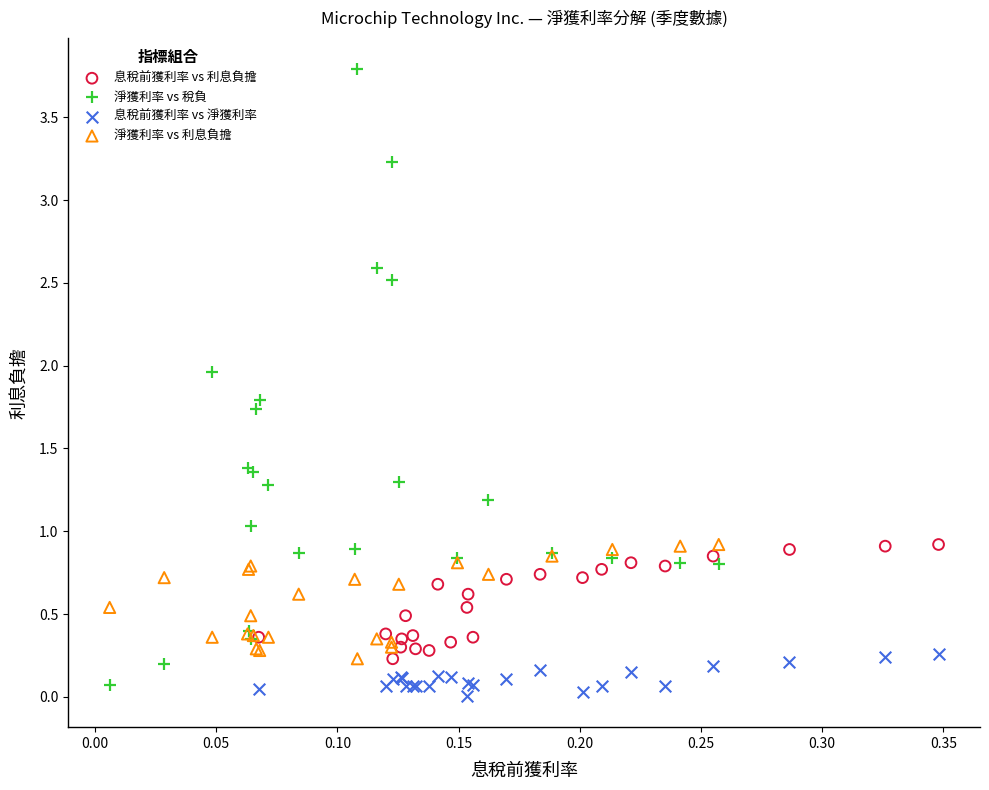

What are all the series names shown in the legend?

息稅前獲利率 vs 利息負擔, 淨獲利率 vs 稅負, 息稅前獲利率 vs 淨獲利率, 淨獲利率 vs 利息負擔